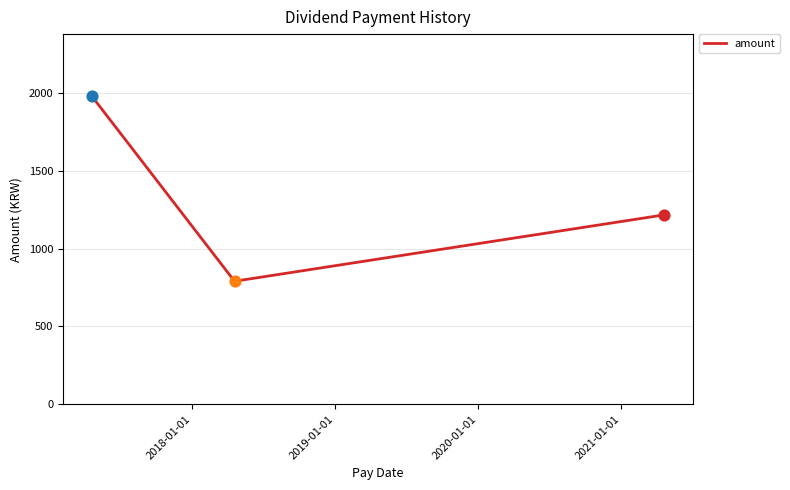

What is the difference between the maximum and minimum values?

1190